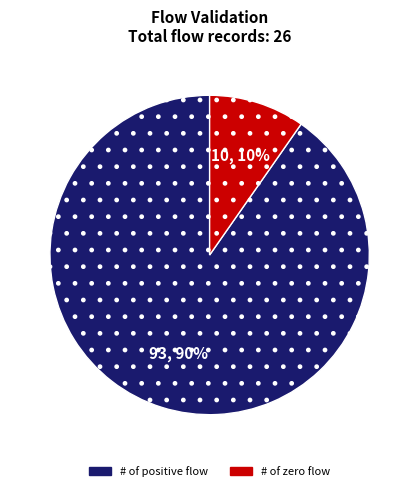

To the nearest percent, what is the average slice percentage?

50%